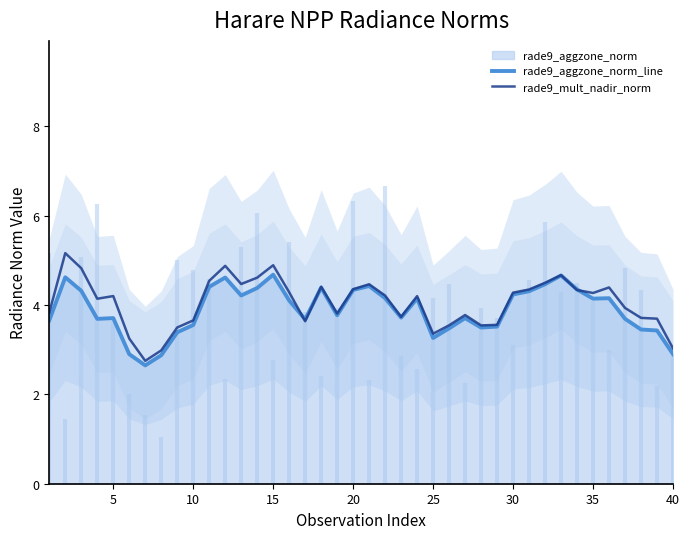

The value of rade9_aggzone_norm_line at 40 is 5.0. True or false?

False